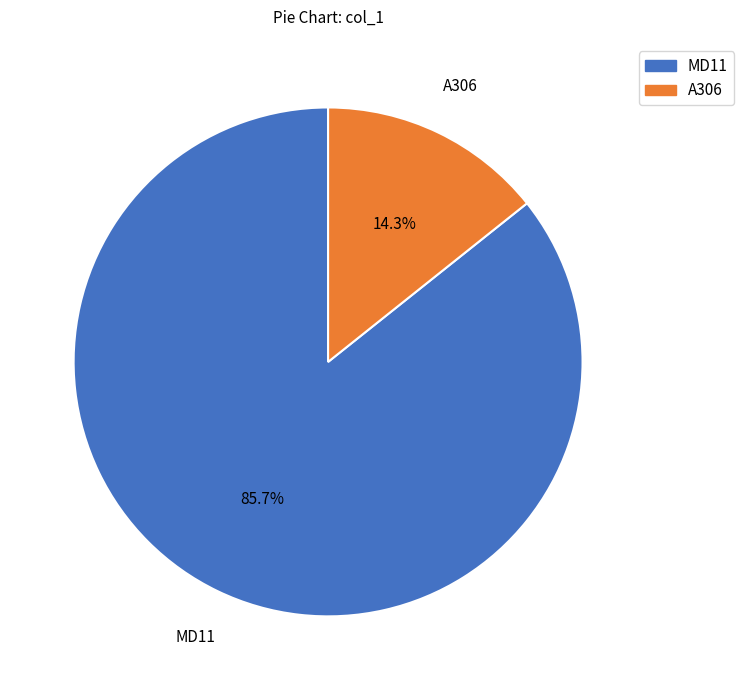

How many slices are in this pie chart?

2